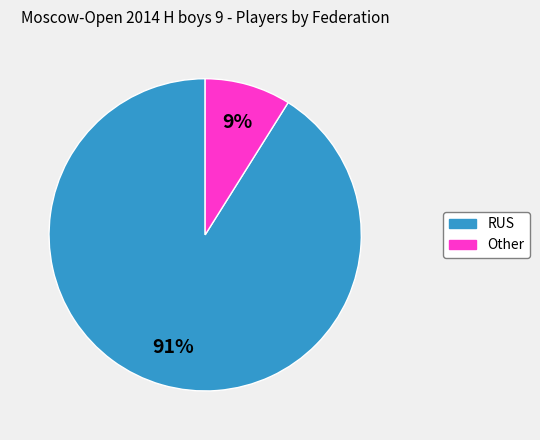

Is it true that RUS is 91% of the pie?

True